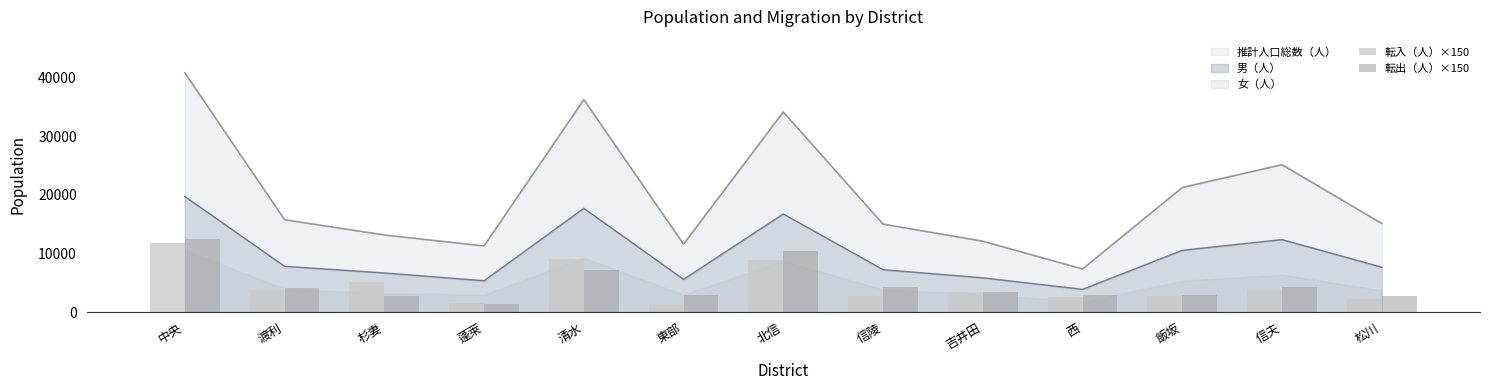

Rank the categories by 転出（人）×150 value from lowest to highest.

蓬萊, 杉妻, 松川, 東部, 西, 飯坂, 吉井田, 渡利, 信陵, 信夫, 清水, 北信, 中央